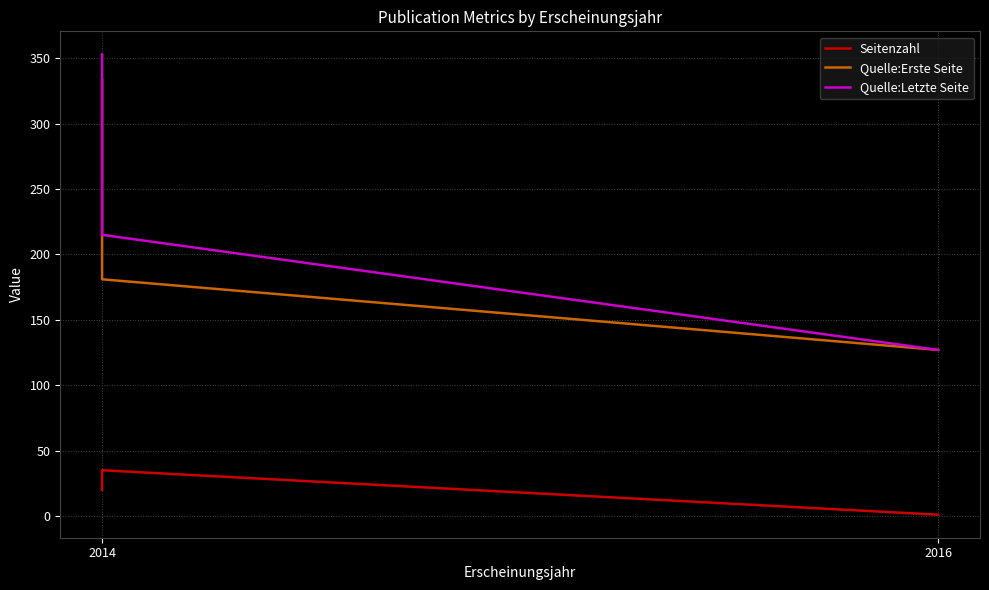

Rank the series at 2014 from lowest to highest value.

Seitenzahl, Quelle:Erste Seite, Quelle:Letzte Seite